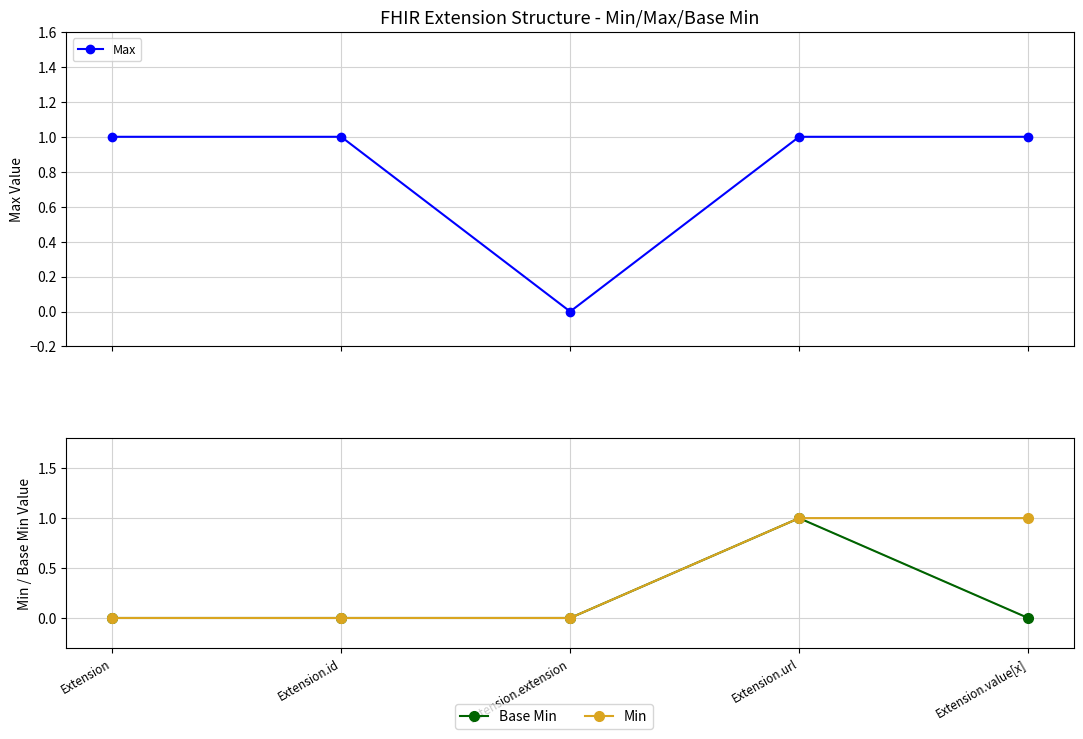

True or false: Min and Base Min cross at least once.

False